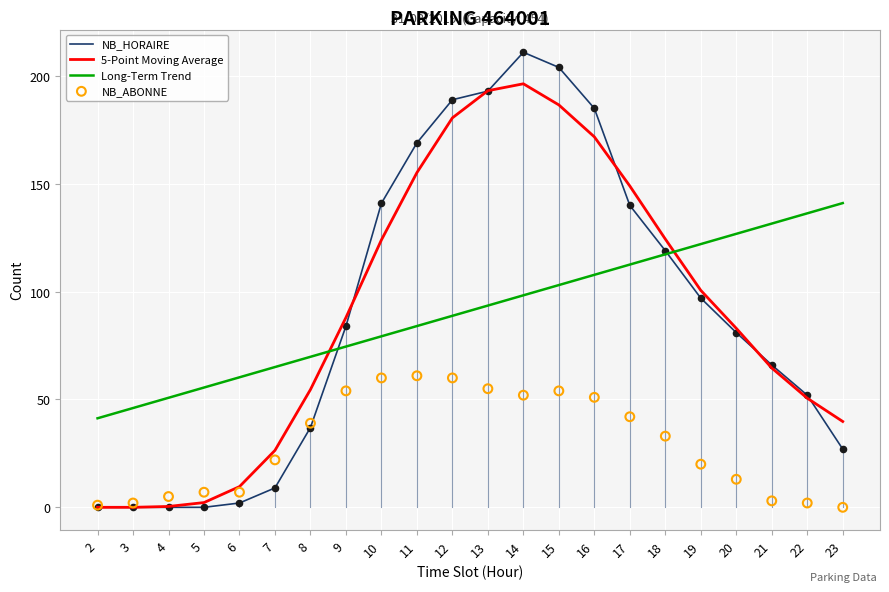

Which series reaches the minimum Y coordinate?

NB_HORAIRE